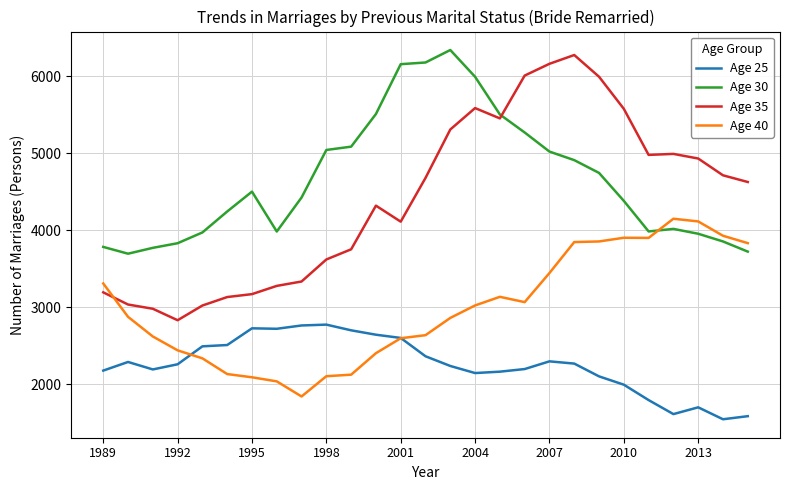

What is the minimum value shown in the chart?

1544